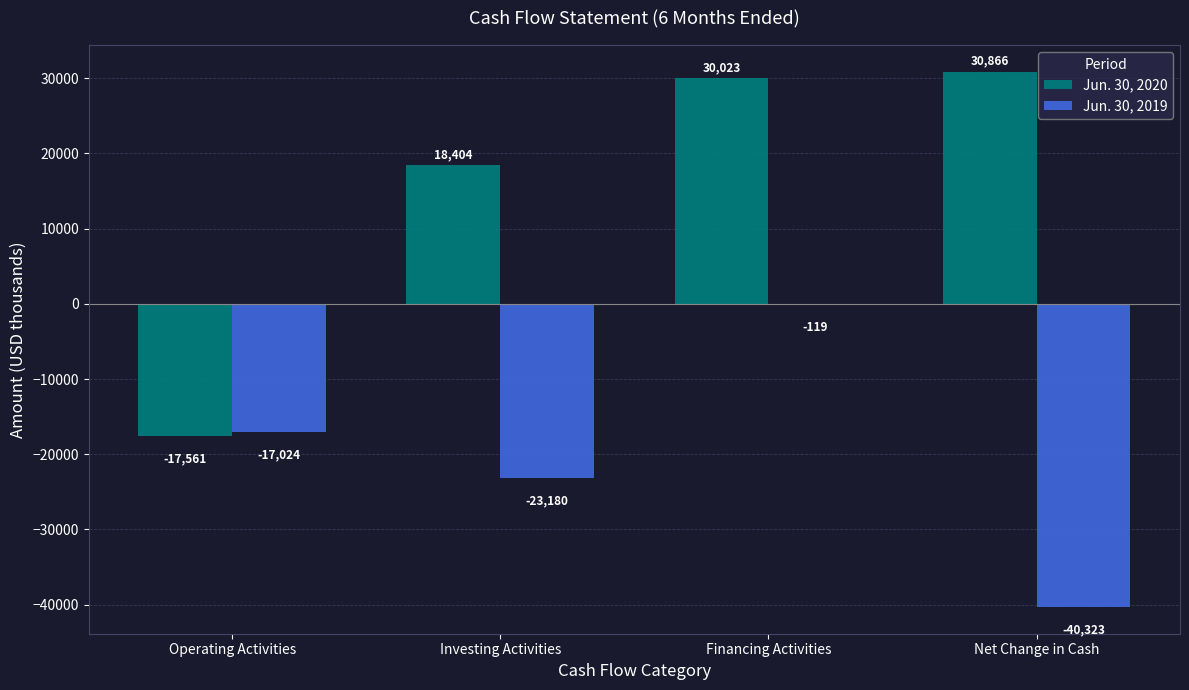

What is the greatest value displayed?

30866